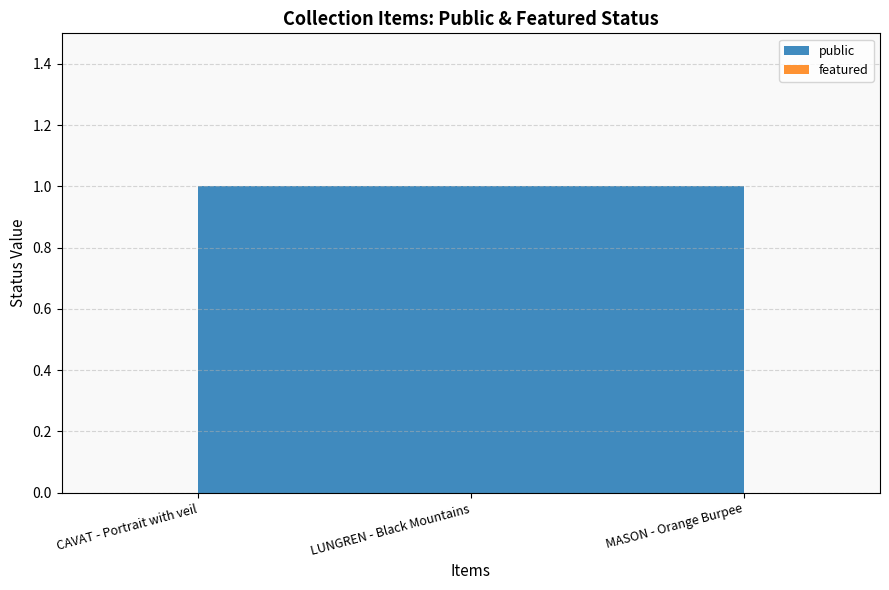

Reading right to left, list all the values displayed in this chart.

public: 1	1	1
featured: 0	0	0